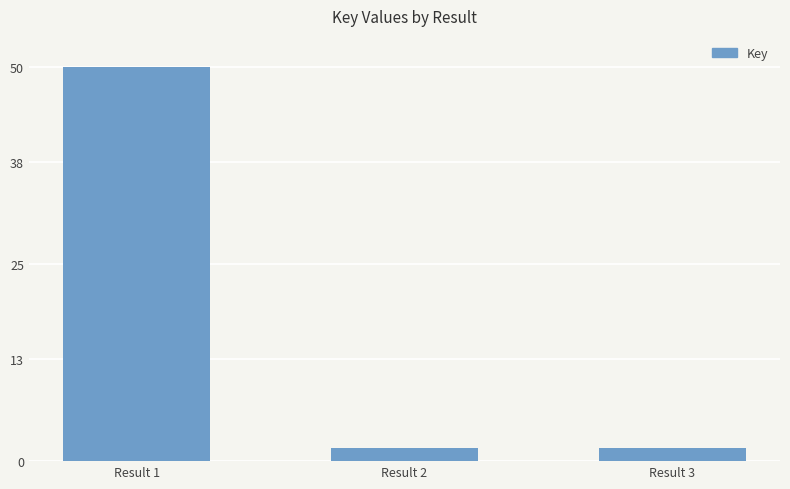

What is the sum of all values?

53.3